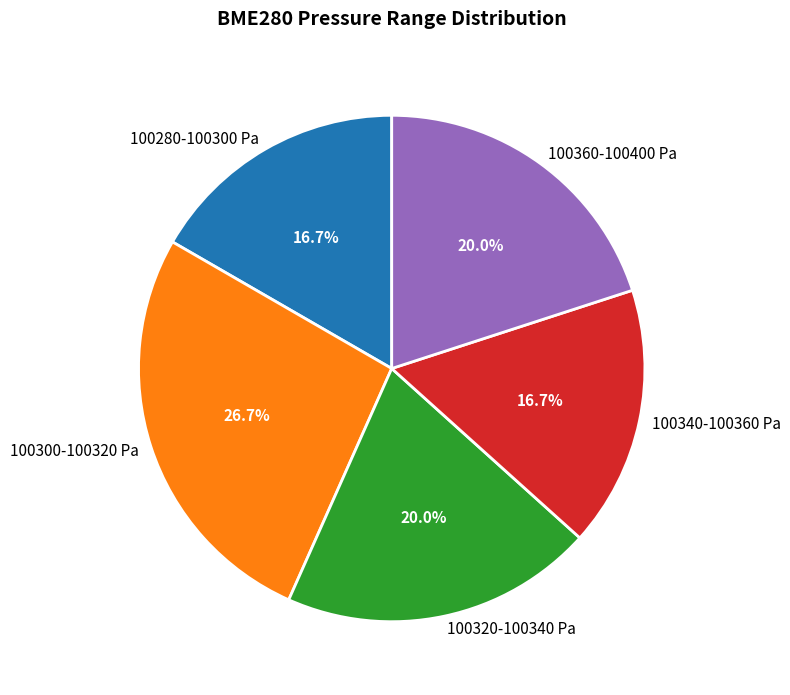

Which slice is the largest?

100300-100320 Pa